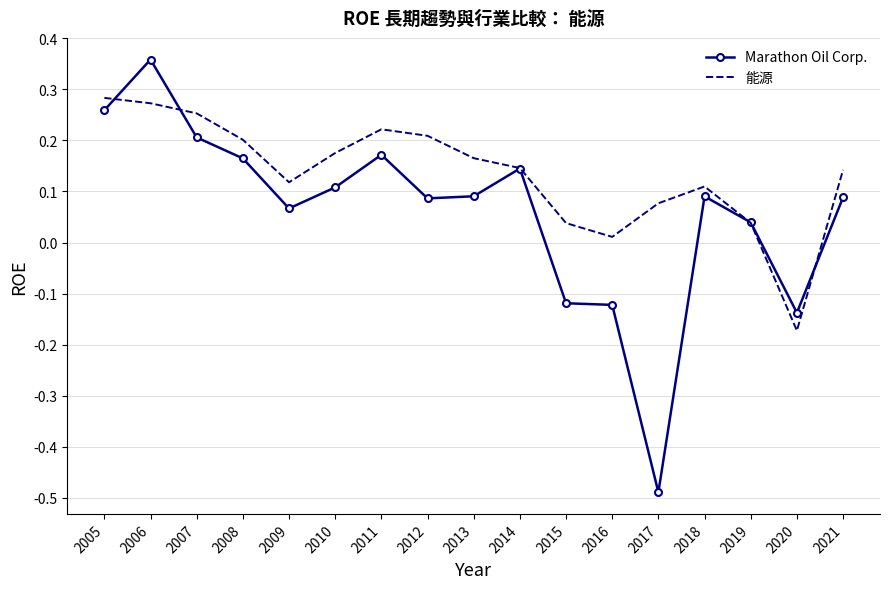

Is it true that 能源 equals 0.1 at 2012?

False